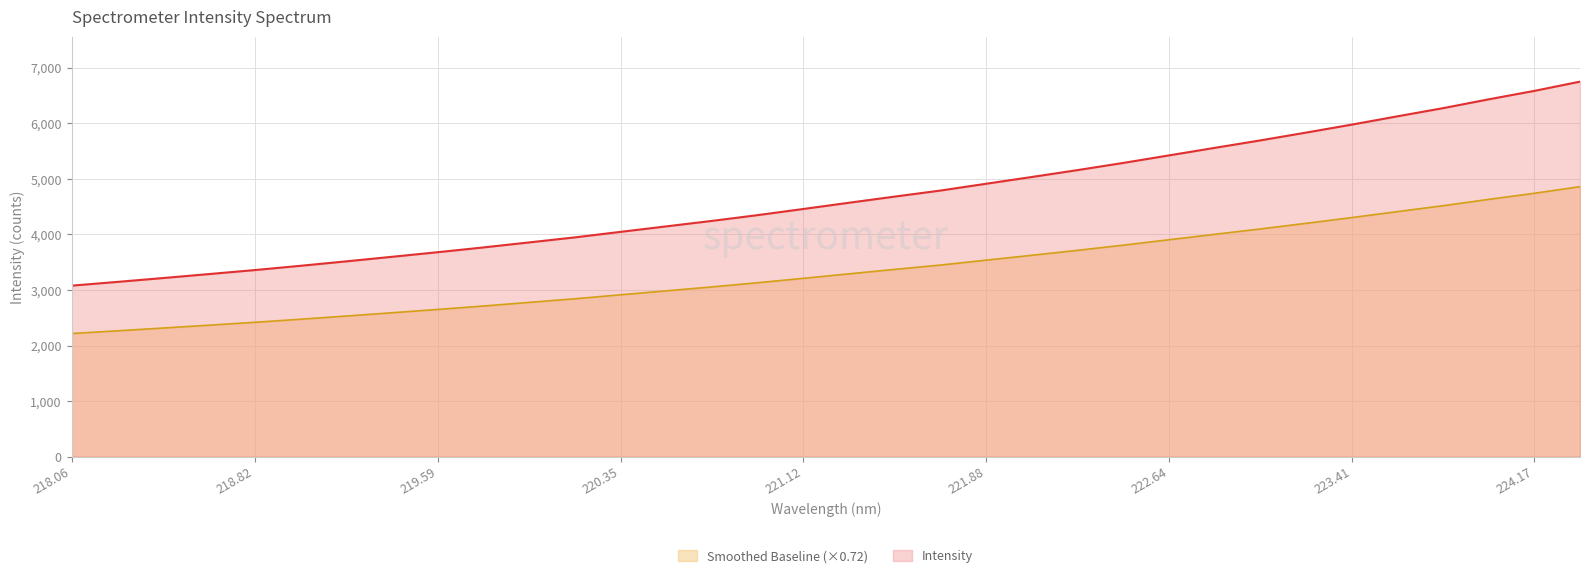

Does the chart have visible grid lines?

Yes